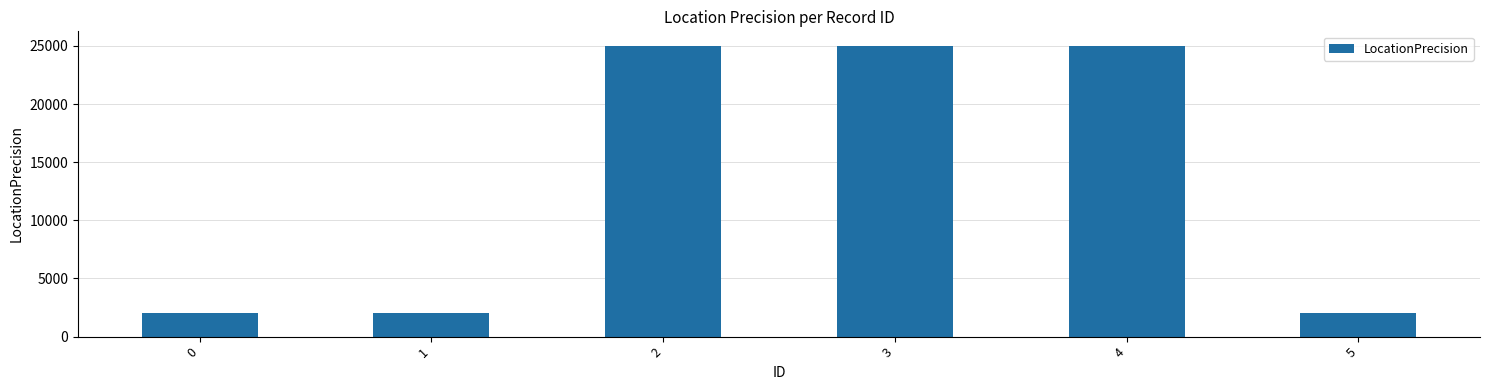

How many values are between 2000 and 25000?

6